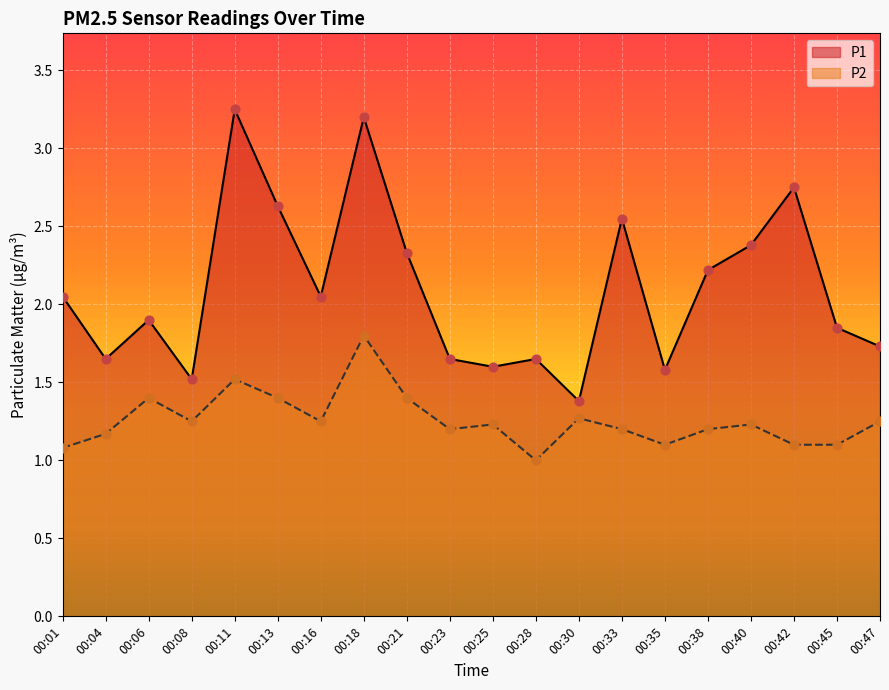

Is the value of P2 at 00:38 greater than the value of P1 at 00:13?

No